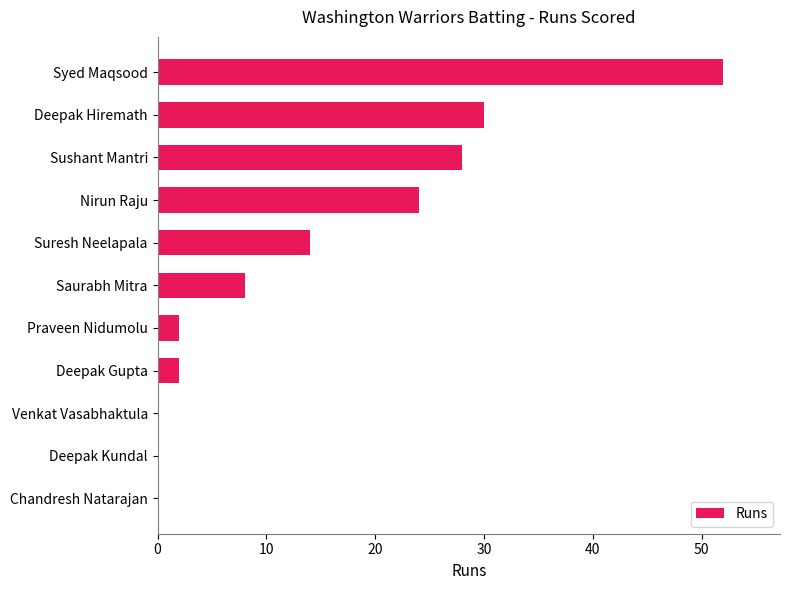

Where is the data nearest to the value 26?

Nirun Raju